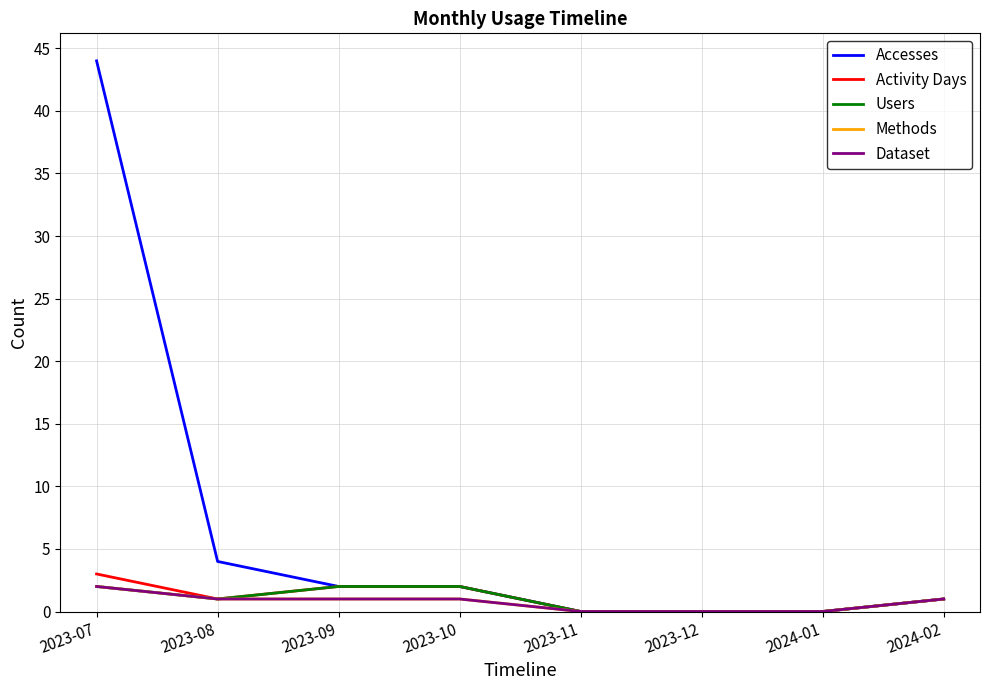

Does the chart have visible grid lines?

Yes